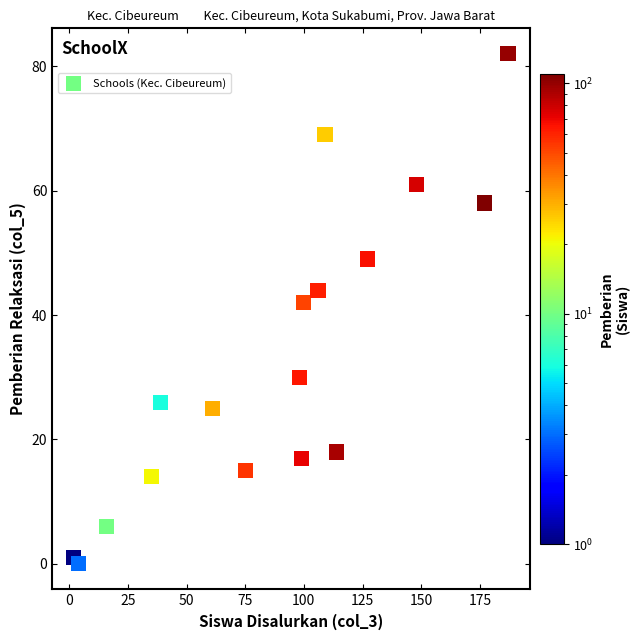

What Y value in the scatter plot is closest to 41?

42